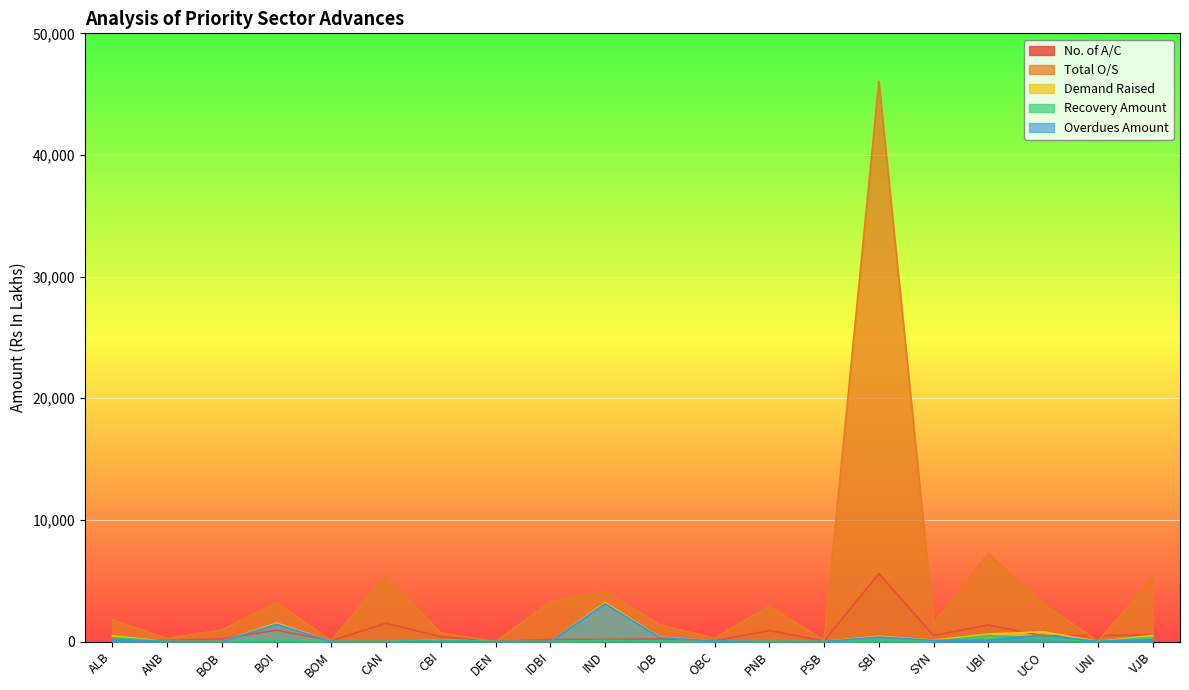

Where is Demand Raised nearest to the value 1598?

BOI